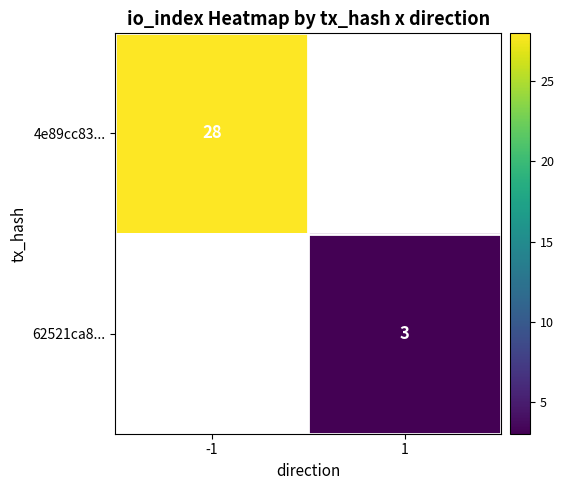

Is it true that 4e89cc83... equals 47 at -1?

False